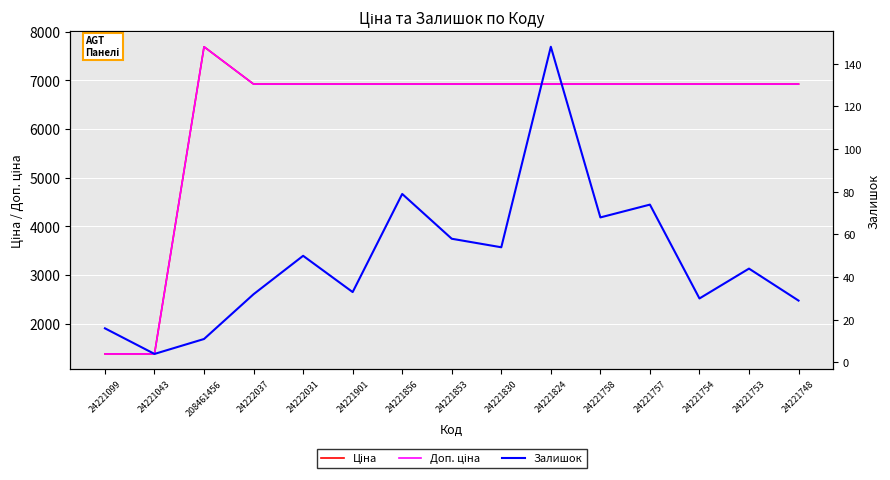

Reading right to left, what are all the values shown in this chart?

Ціна: 6925.7	6925.7	6925.7	6925.7	6925.7	6925.7	6925.7	6925.7	6925.7	6925.7	6925.7	6925.7	7693.1	1375.4	1375.4
Доп. ціна: 6925.7	6925.7	6925.7	6925.7	6925.7	6925.7	6925.7	6925.7	6925.7	6925.7	6925.7	6925.7	7693.1	1375.0	1375.0
Залишок: 29.0	44.0	30.0	74.0	68.0	148.0	54.0	58.0	79.0	33.0	50.0	32.0	11.0	4.0	16.0